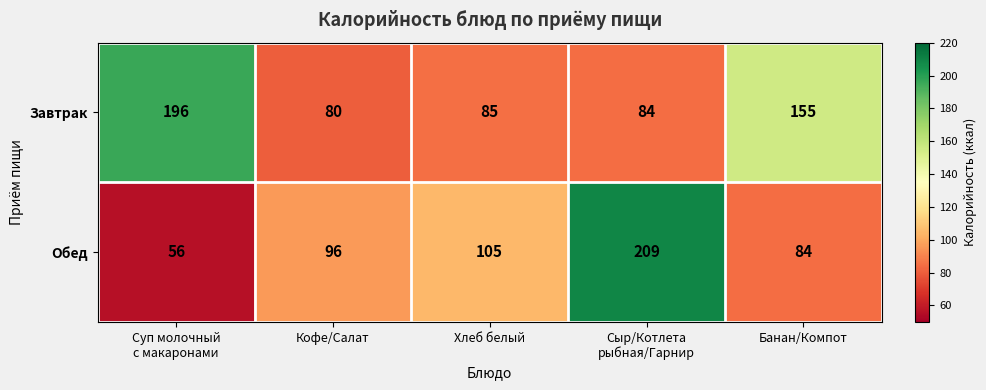

What is the sum of all Завтрак values?

600